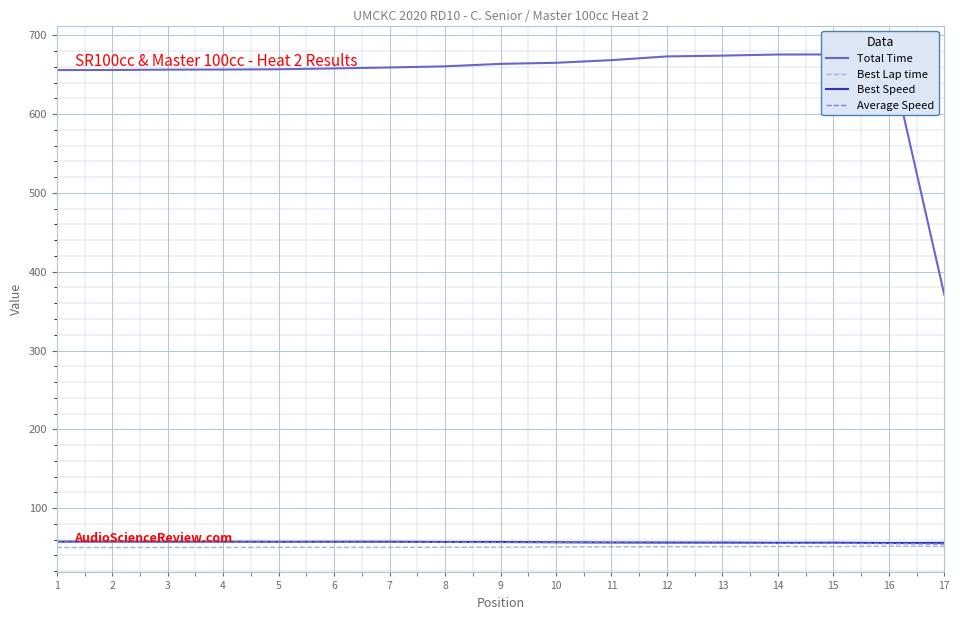

Is this an area chart (filled region under the line)?

No